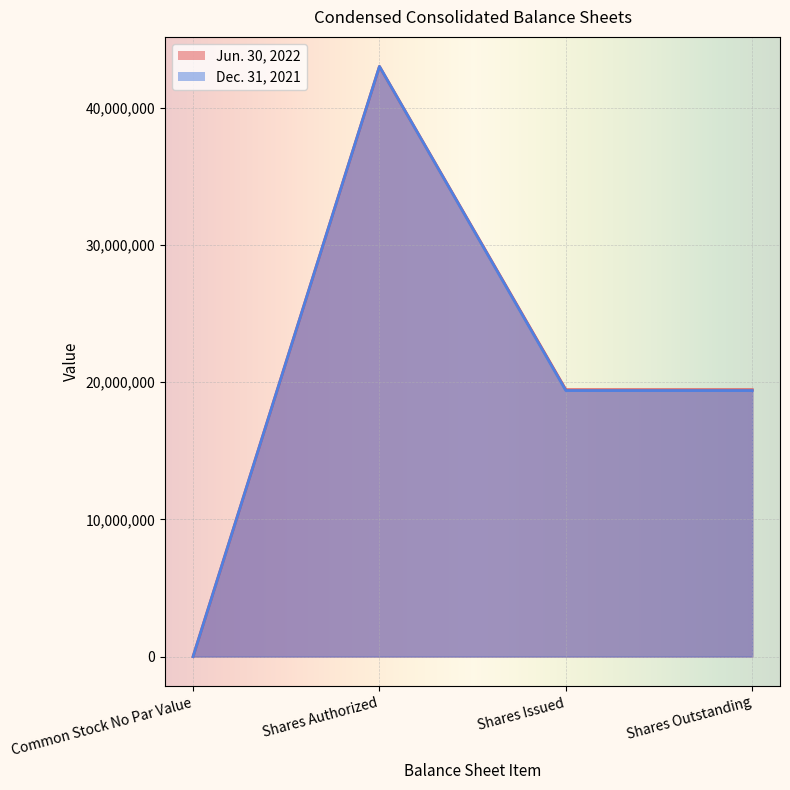

Where does the Jun. 30, 2022 series first go above 19443623?

Shares Authorized